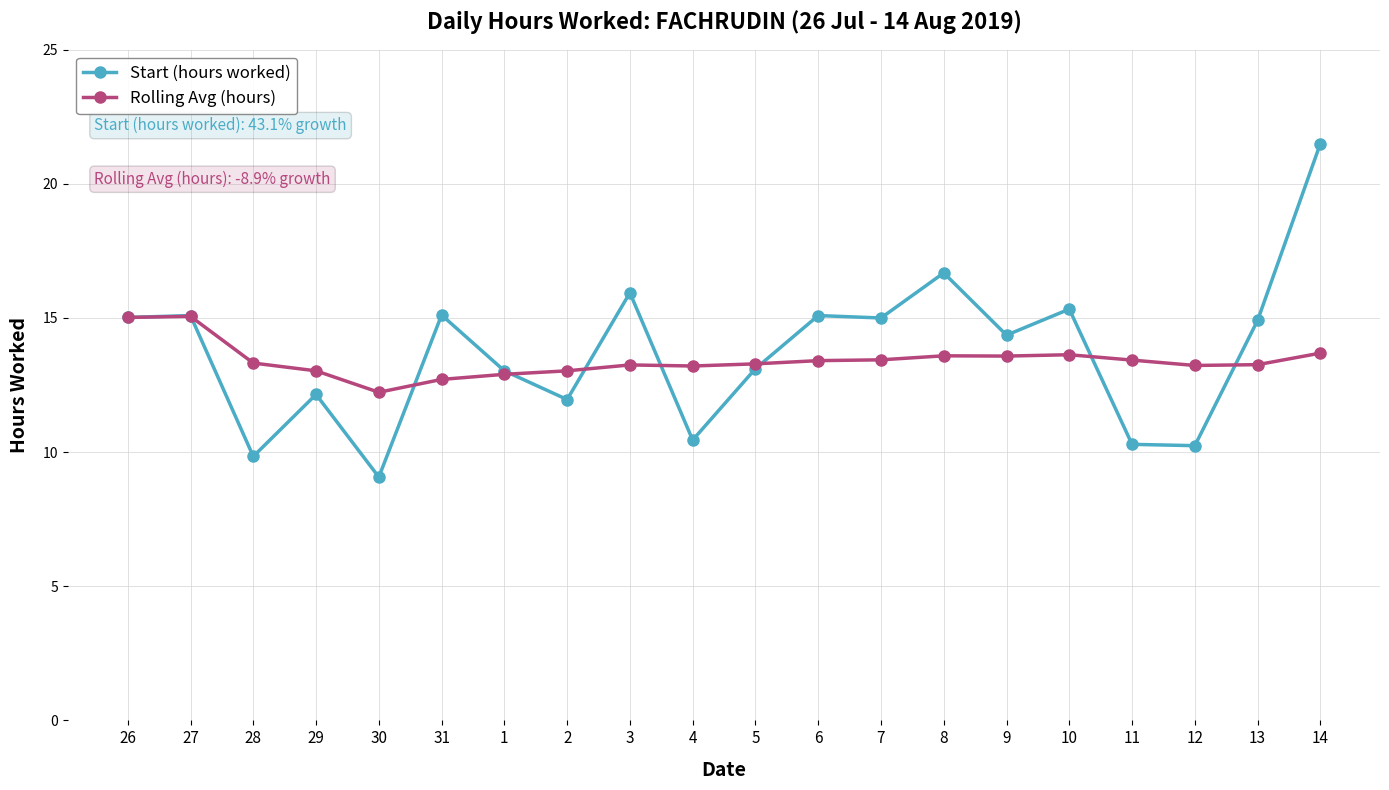

What is the sum of all Start (hours worked) values?

274.2